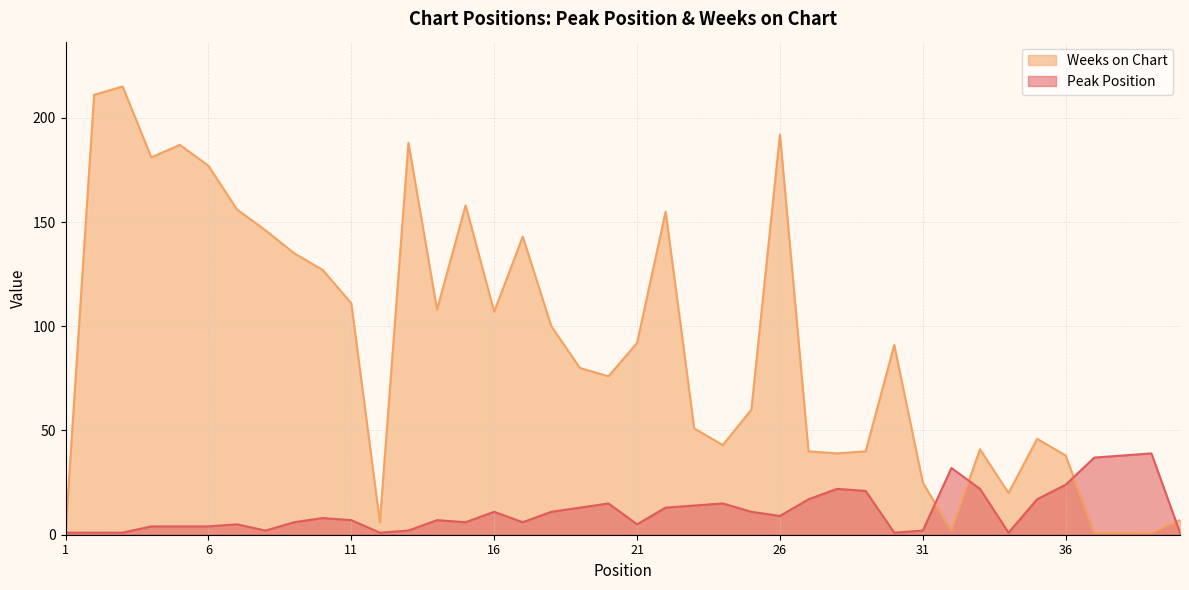

True or false: Peak Position and Weeks on Chart intersect in this chart.

True